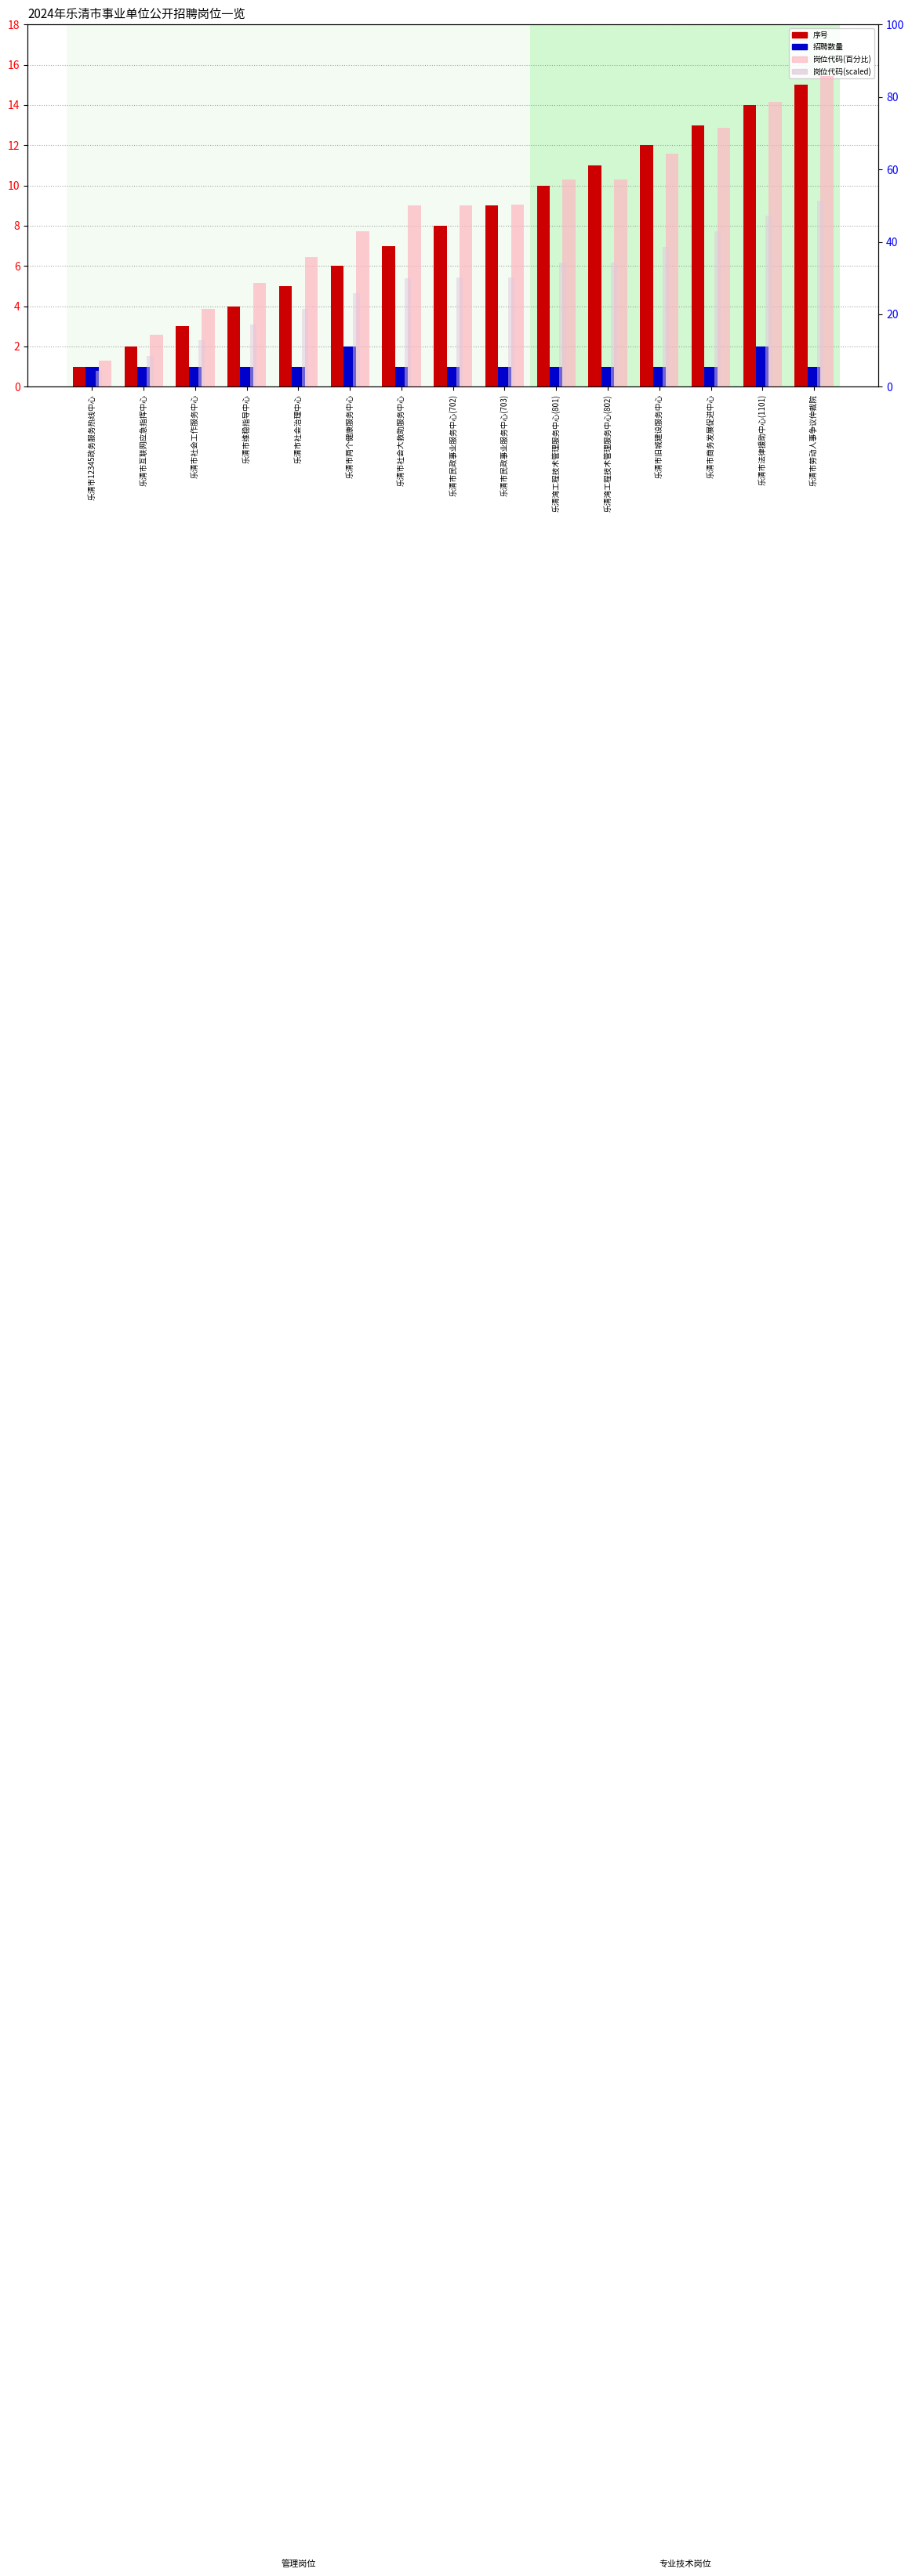

Is it true that 岗位代码(百分比) equals 49.7 at 乐清市劳动人事争议仲裁院?

False